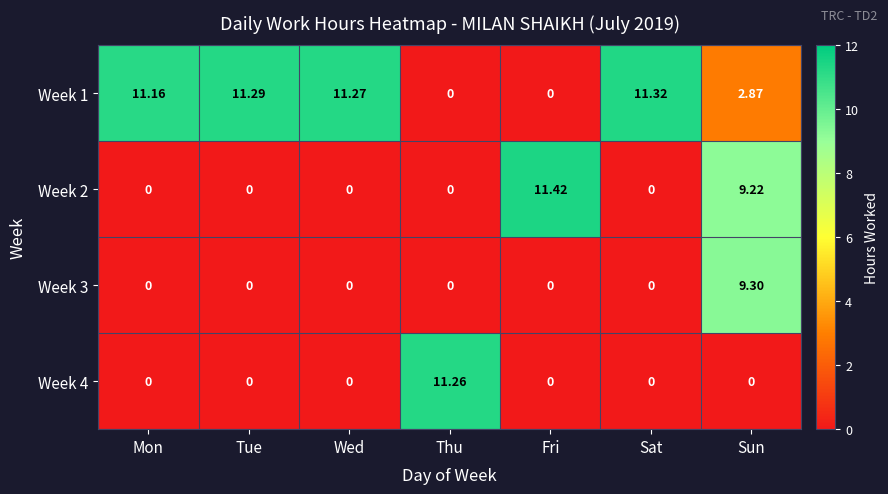

At which label does Week 4 reach its peak?

Thu